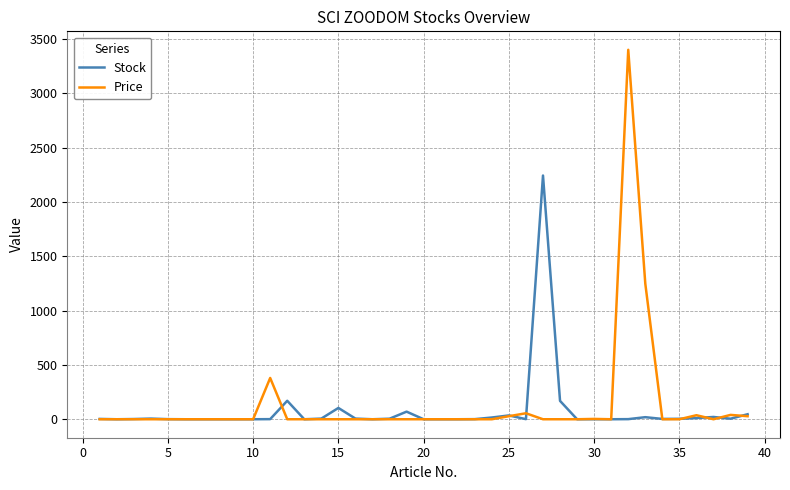

What are all the series names shown in the legend?

Stock, Price